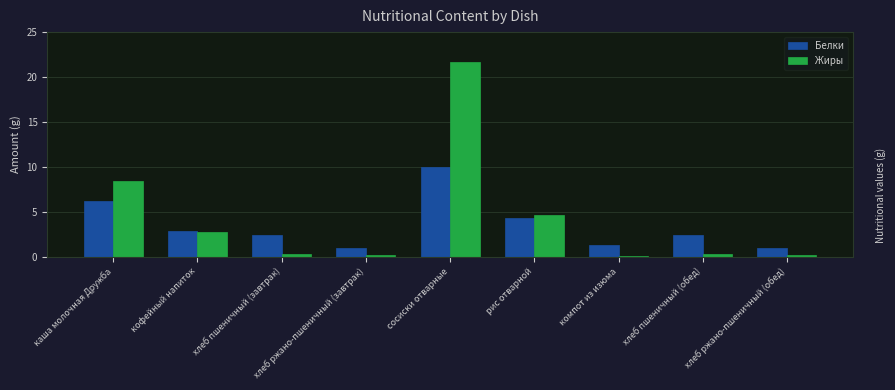

What is the total value across all series at хлеб пшеничный (завтрак)?

2.7